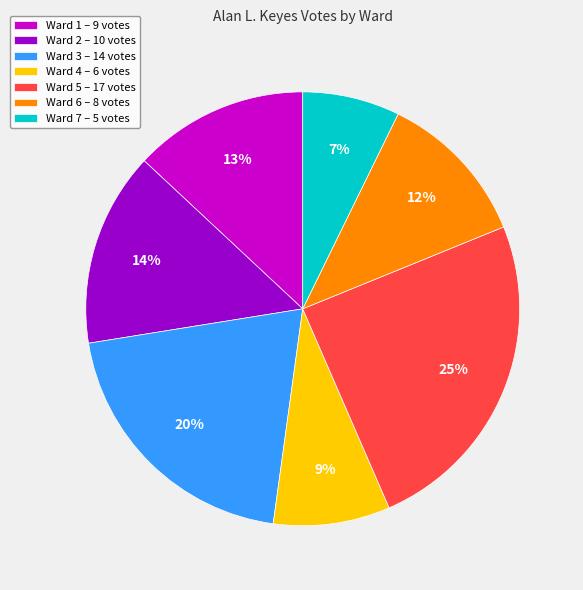

Between Ward 2 and Ward 7, which is larger?

Ward 2